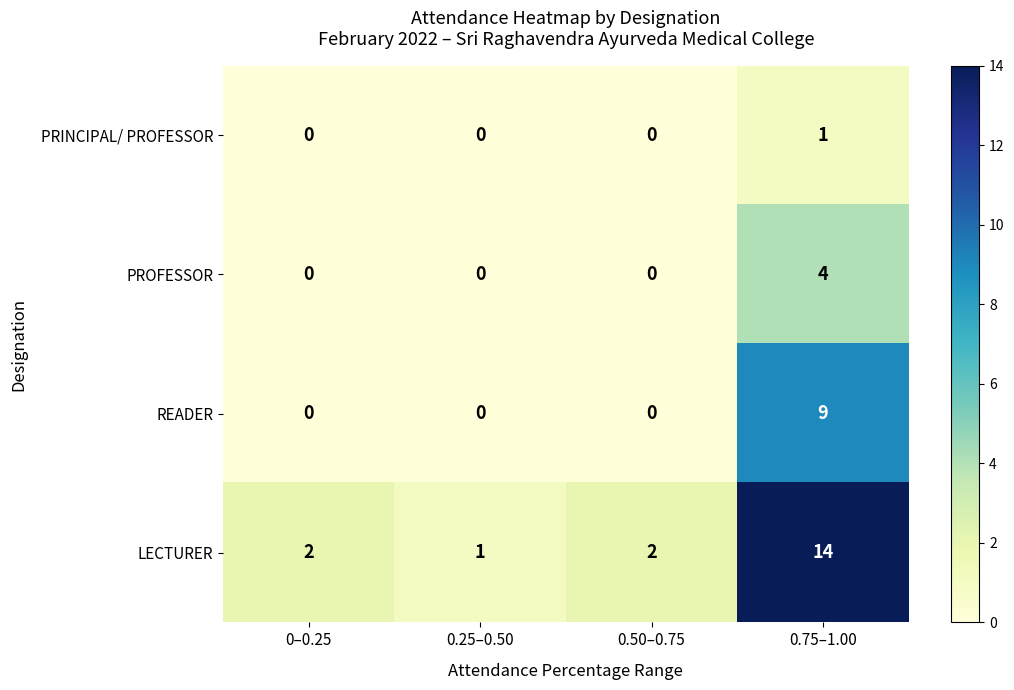

What is the spread (max minus min) of values at 0.50–0.75?

2